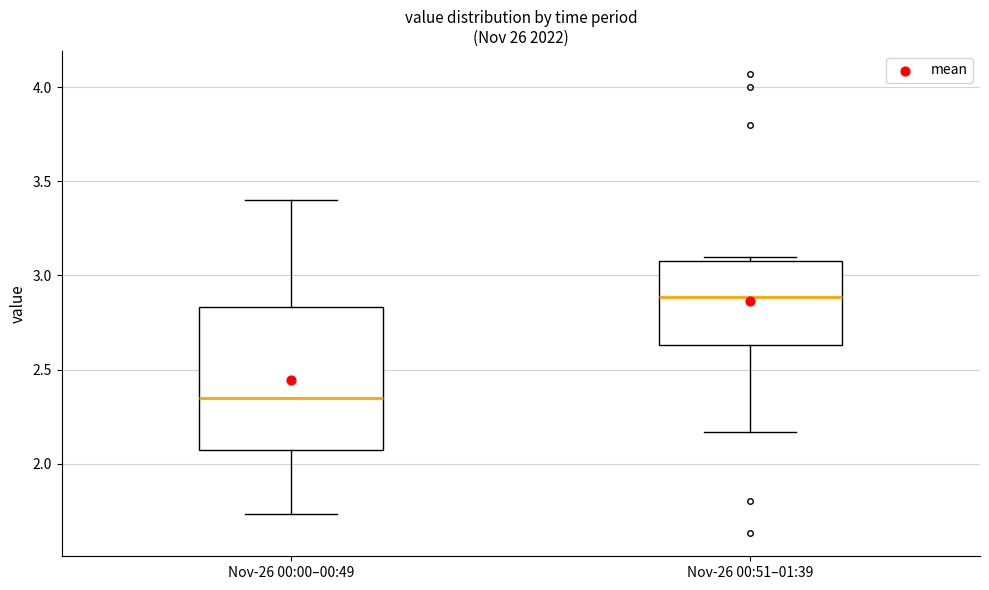

Where is the upper edge of the box for Nov-26 00:00–00:49 on the y-axis? The values are not printed on the chart, so give them approximately, as read against the axis.

2.85